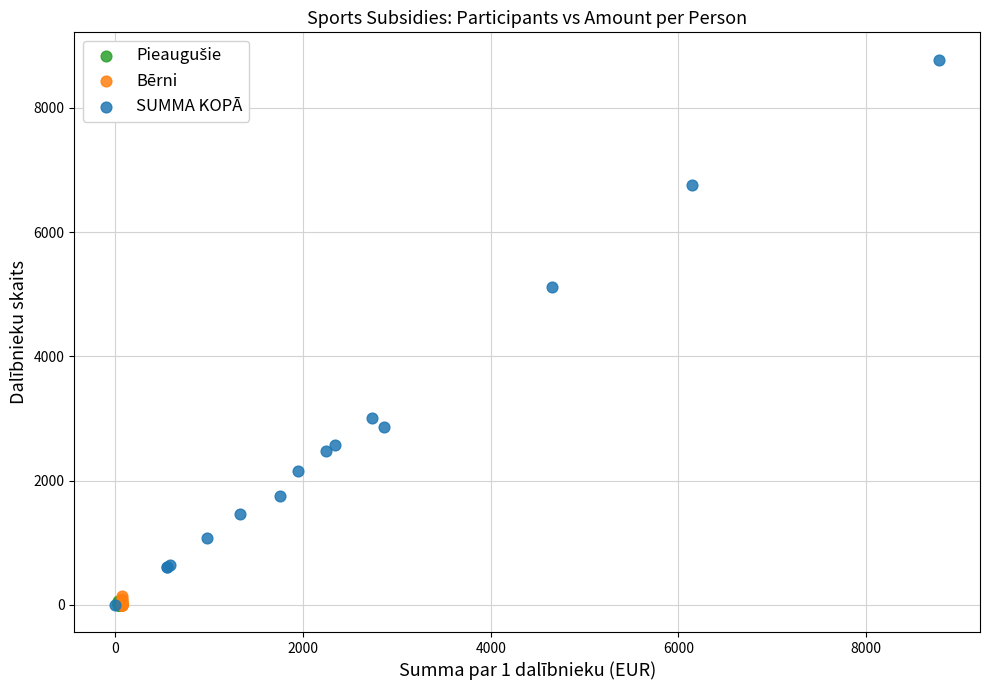

Which series reaches the maximum Y coordinate?

SUMMA KOPĀ